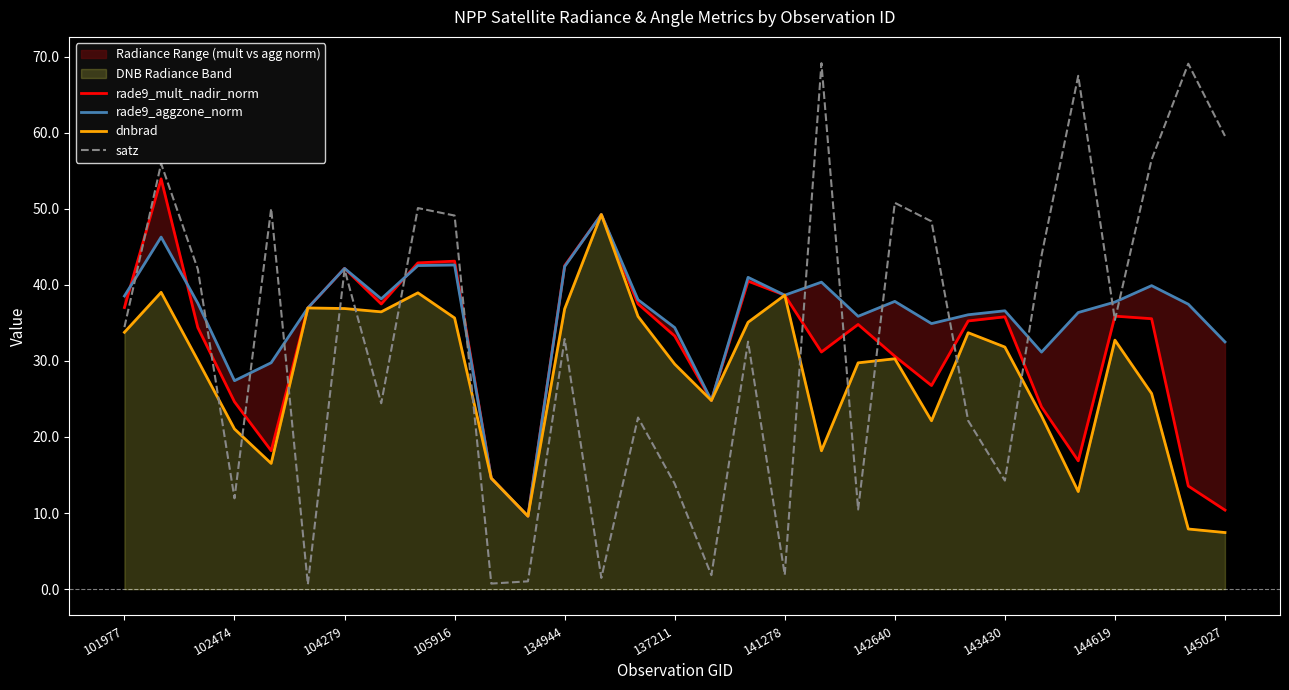

What is the lowest value of the rade9_mult_nadir_norm series?

9.6